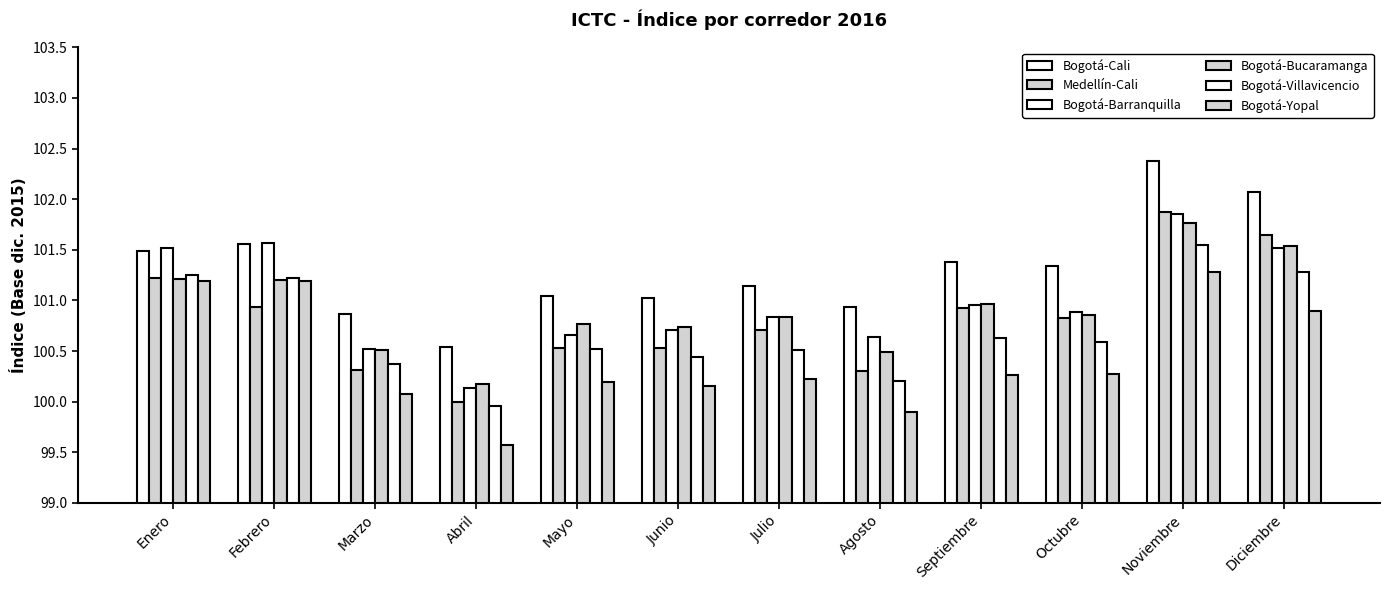

At which category does the chart reach its peak across all series?

Noviembre